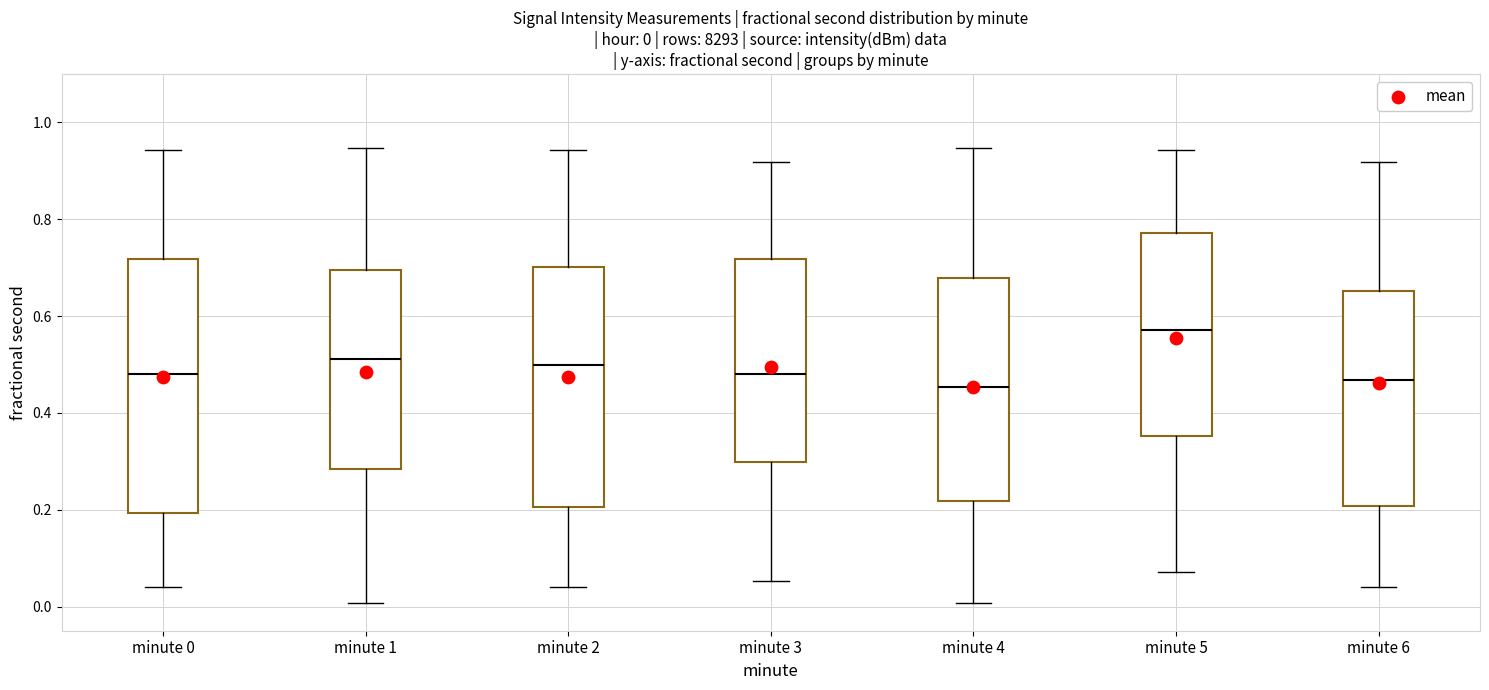

Comparing the boxes themselves (not the whiskers), which one is the tallest?

minute 0